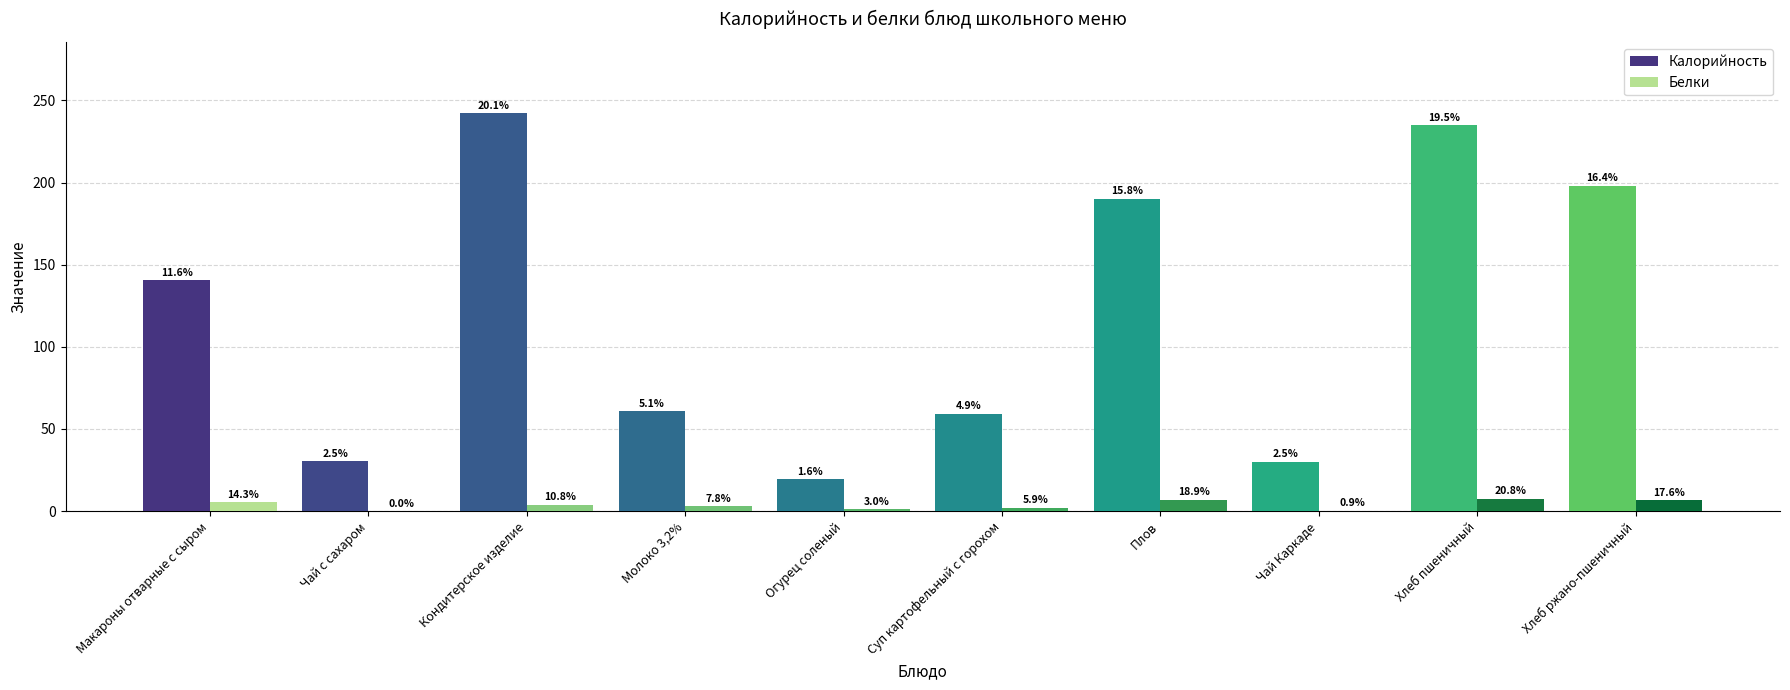

Are the bars horizontal?

No